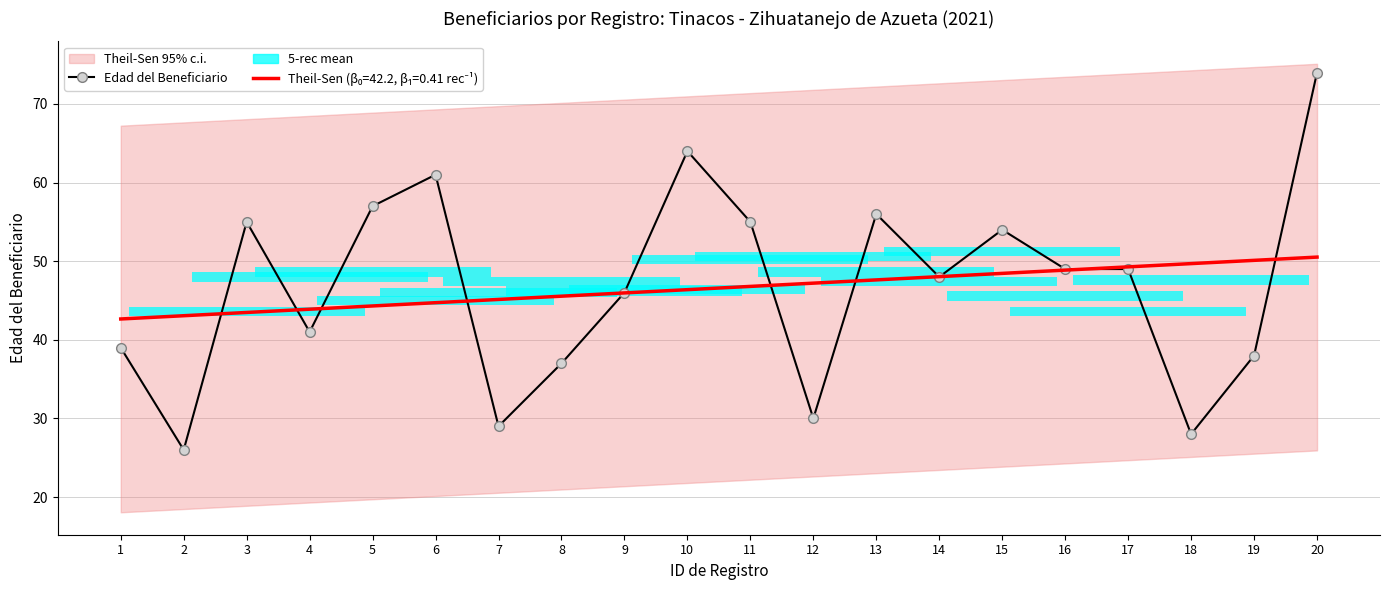

Reading left to right, list all the values displayed in this chart.

39	26	55	41	57	61	29	37	46	64	55	30	56	48	54	49	49	28	38	74